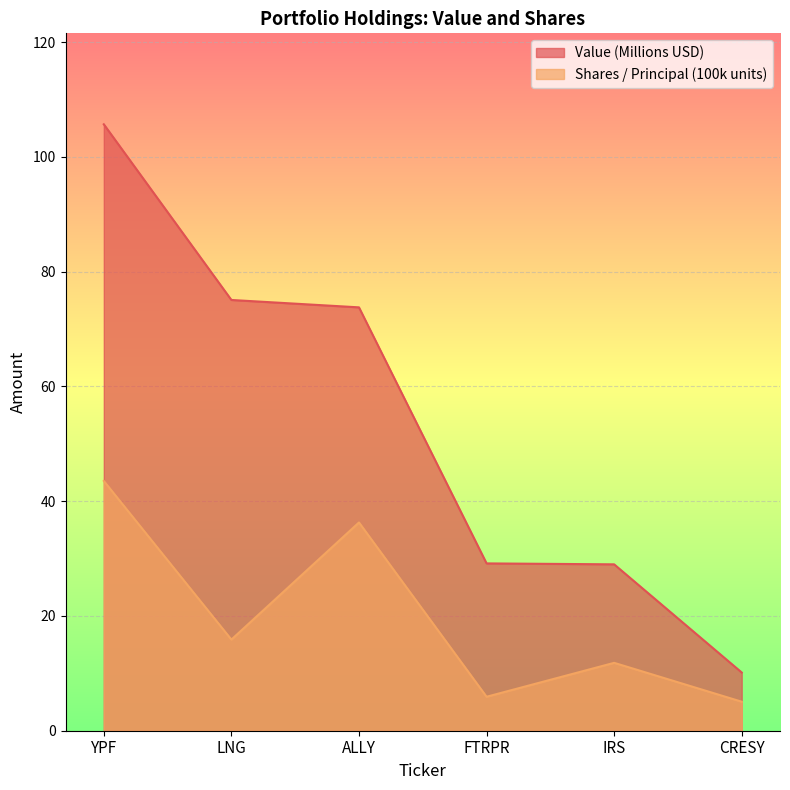

What is the sum of all Shares or principal amount values?

118.5